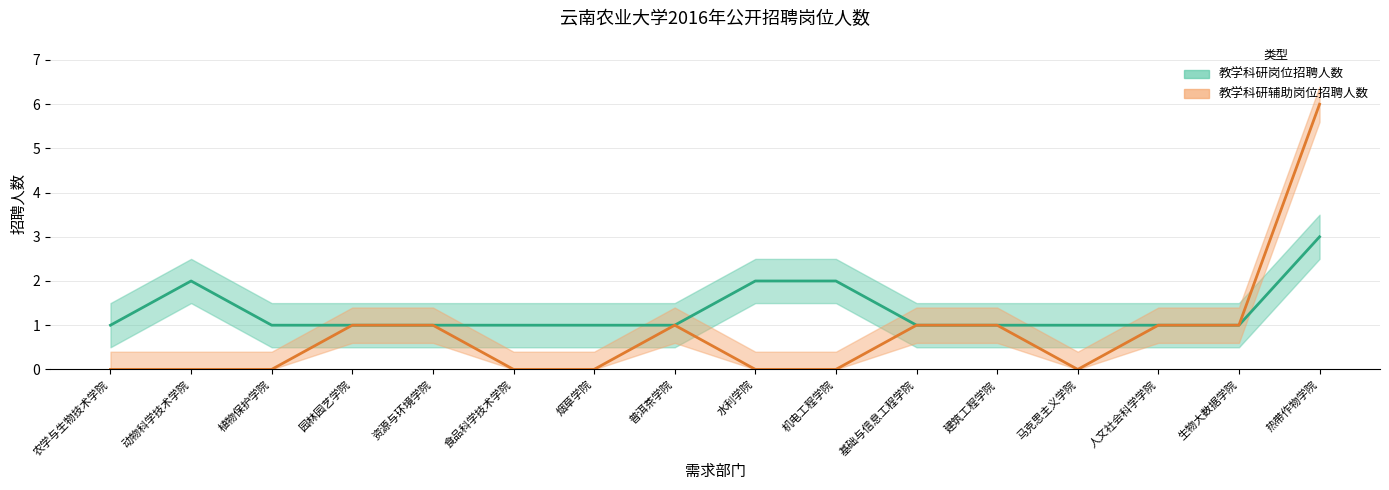

What is the label of the 3rd point from the left?

植物保护学院